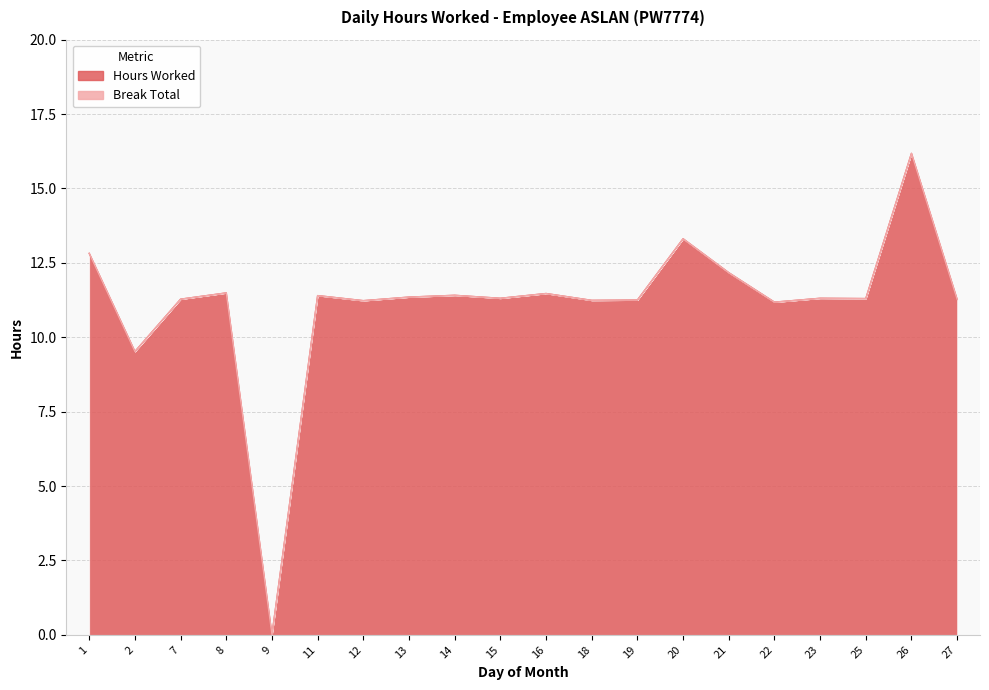

Where does the data first go above 11?

1